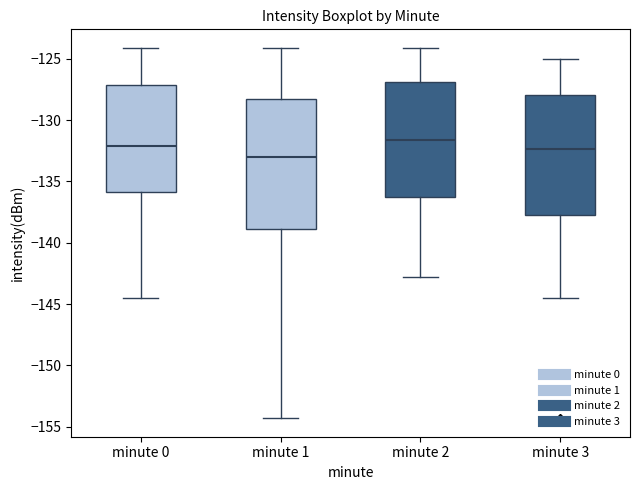

Reading left to right, read every box against the y-axis: the position of its median line, the range the box covers, and the ends of its whiskers. The values are not printed on the chart, so give them approximately, as read against the axis.

minute 0: median -132.0, box -136.0 to -127.0, whiskers -144.5 to -124.0
minute 1: median -133.0, box -139.0 to -128.5, whiskers -154.5 to -124.0
minute 2: median -131.5, box -136.5 to -127.0, whiskers -143.0 to -124.0
minute 3: median -132.5, box -137.5 to -128.0, whiskers -144.5 to -125.0